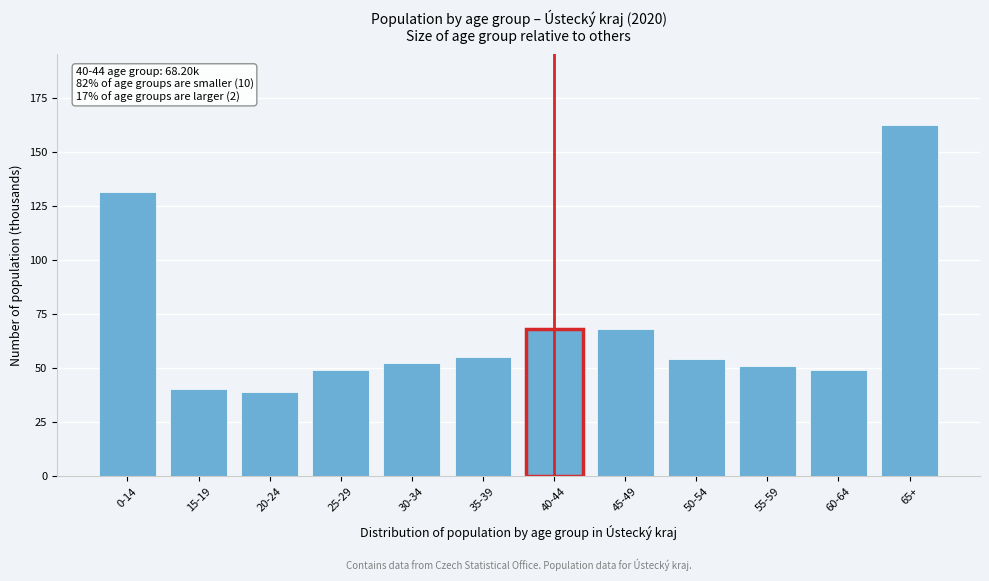

What is the change in value from 0-14 to 40-44?

-63.2